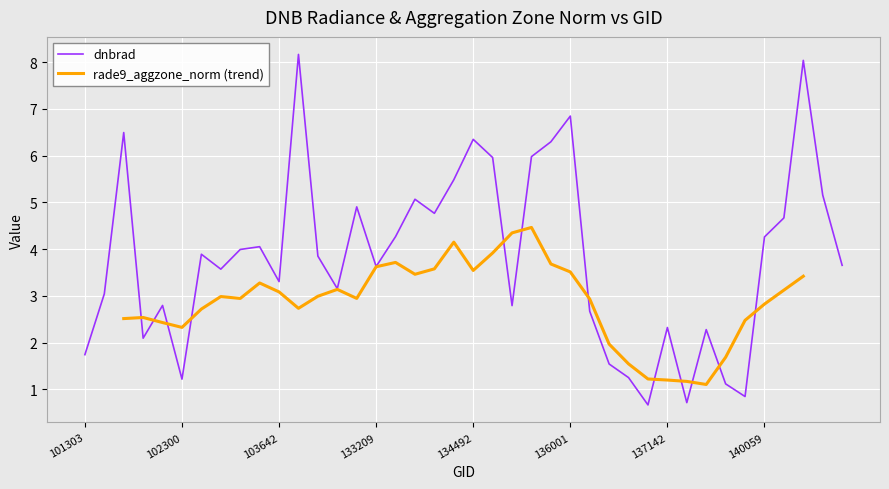

What is the change in value from 102179 to 103760?

+5.4